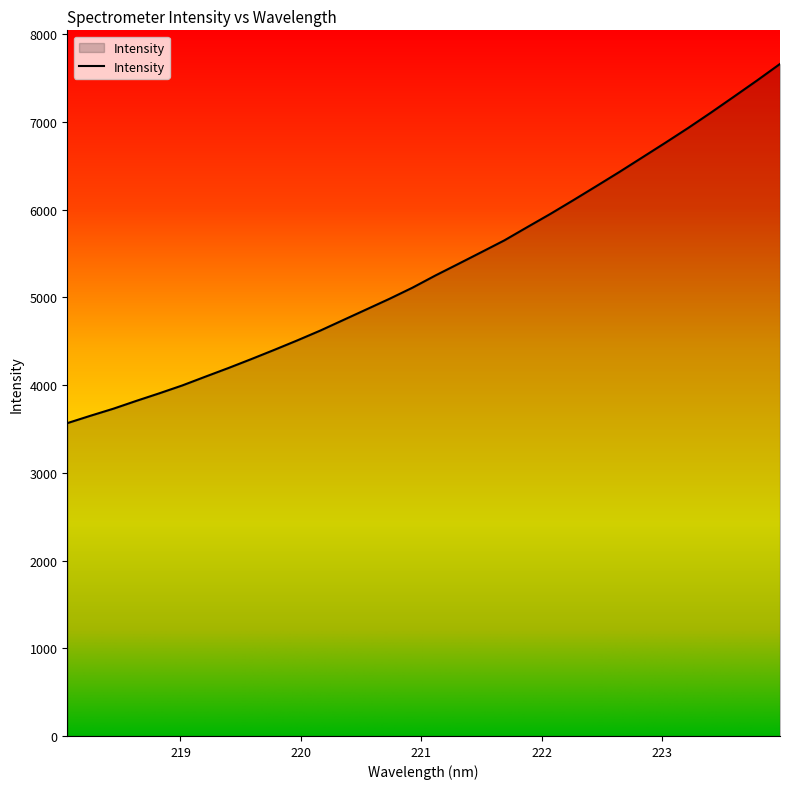

What is the minimum value shown in the chart?

3566.6